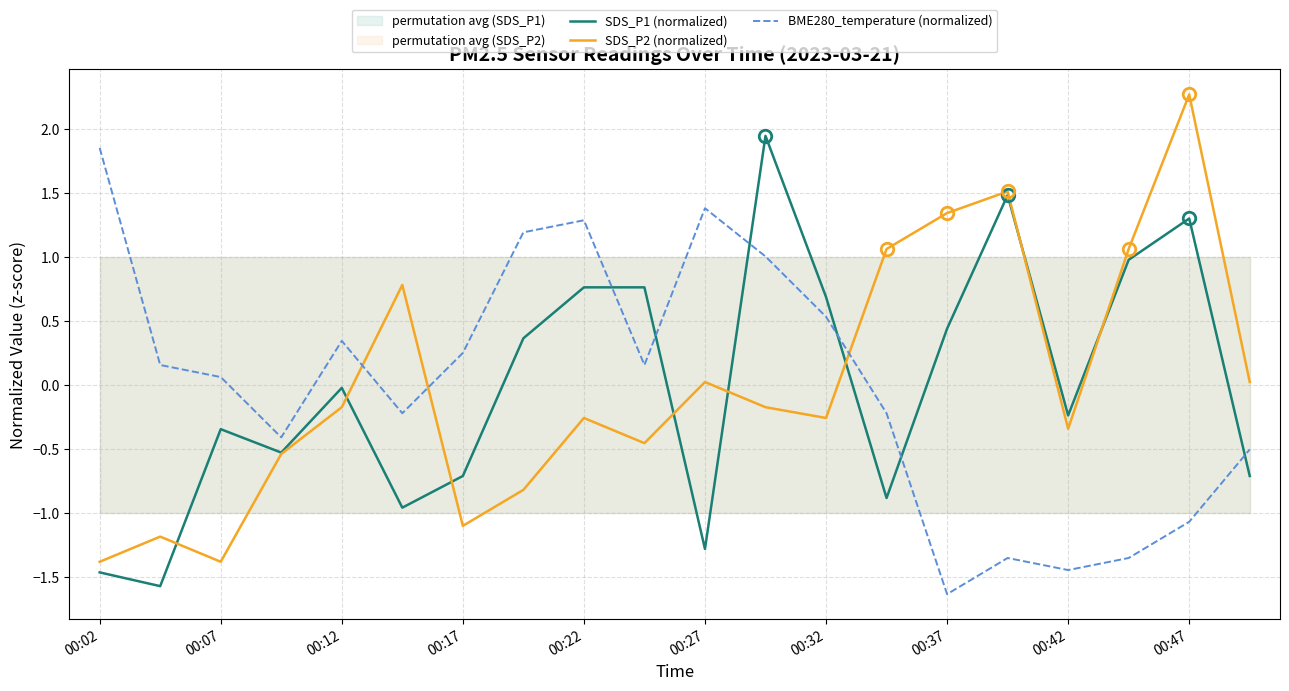

What is the value of the SDS_P2 (normalized) point at the 1st from the left?

-1.4